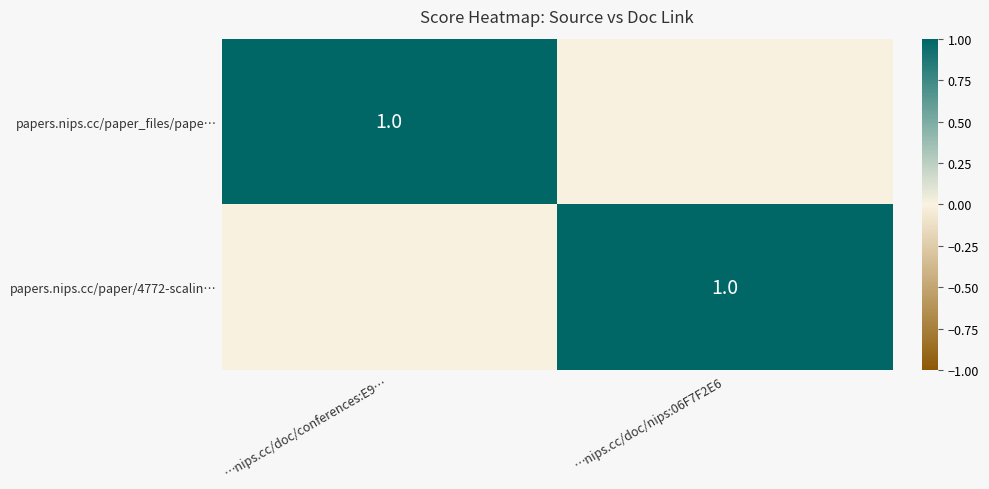

At how many categories does at least one series exceed 0?

2